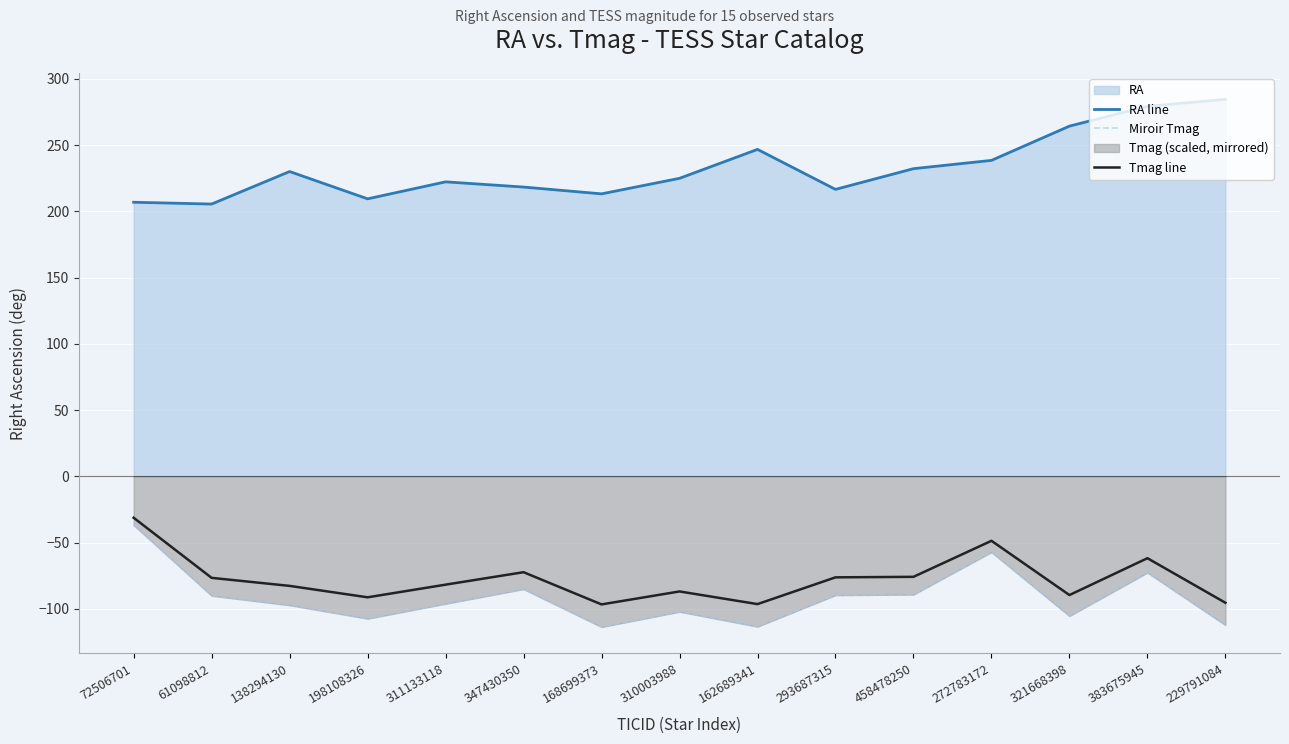

Where does the Miroir Tmag series first go above -96?

72506701